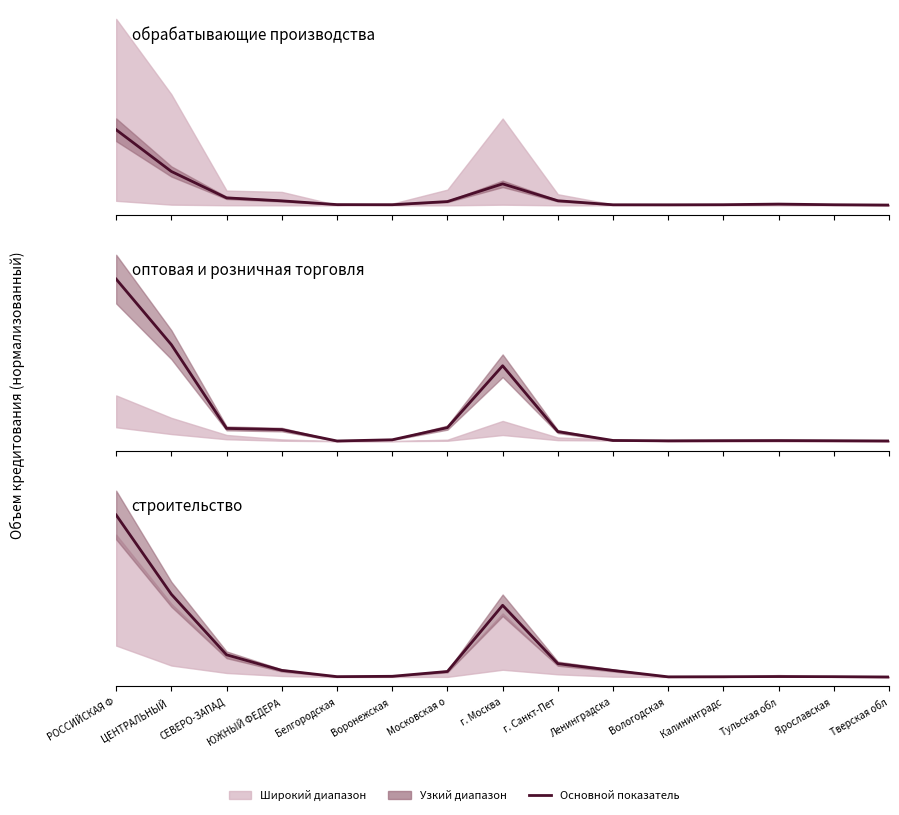

True or false: обрабатывающие производства has more than 1 interior local peaks.

True